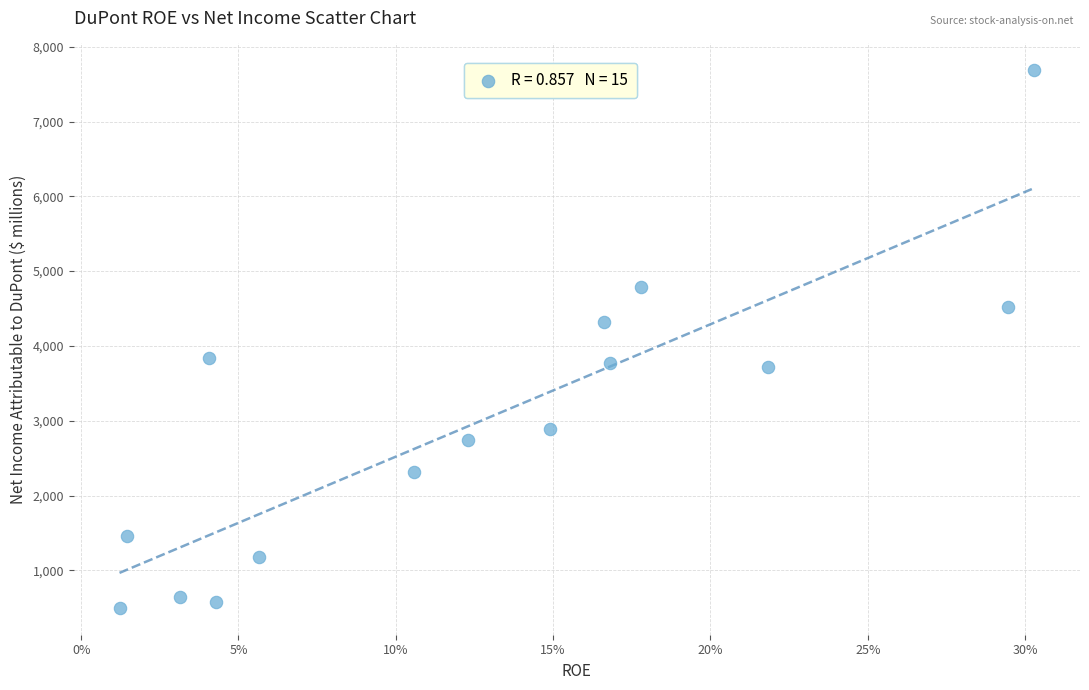

What is the range of Y values (max minus min)?

7187